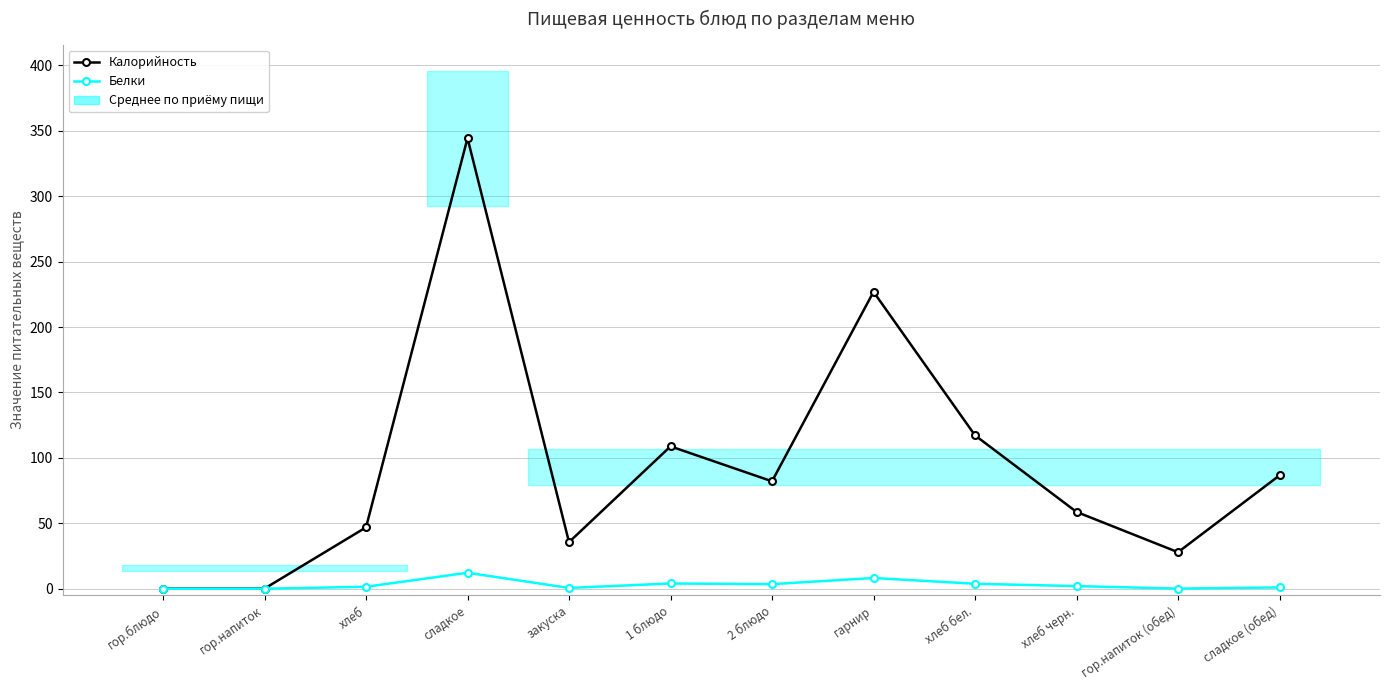

Rank the series by their maximum value, from lowest to highest.

Белки, Калорийность